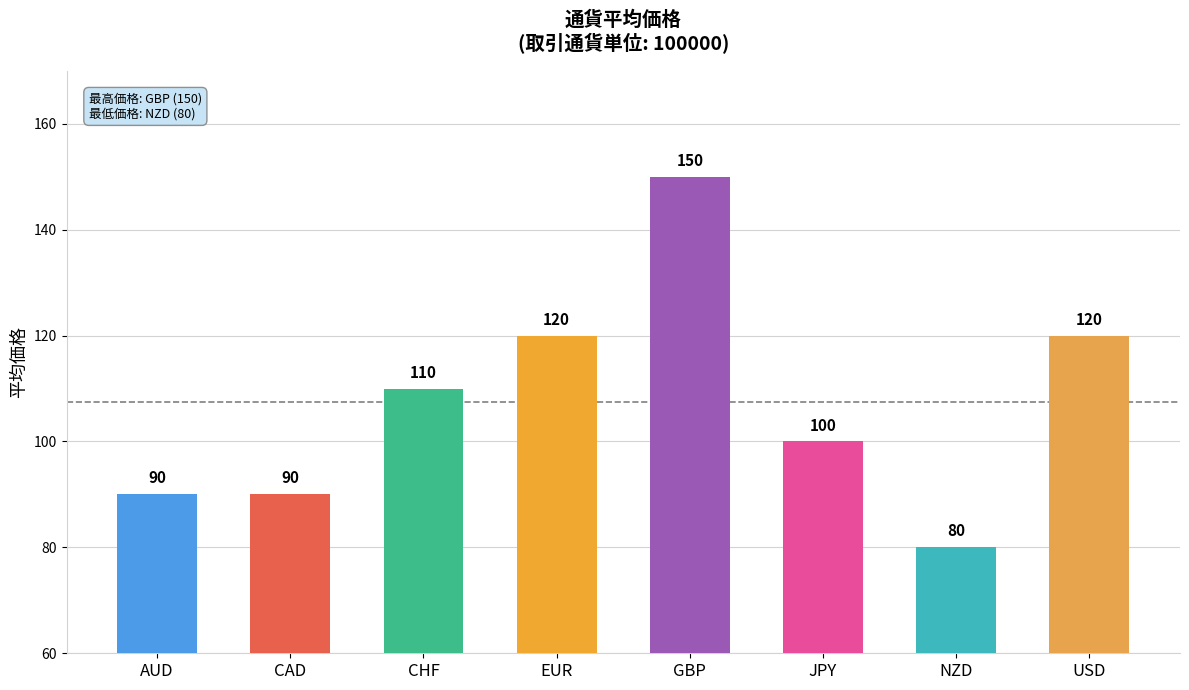

What position from the right is AUD?

8